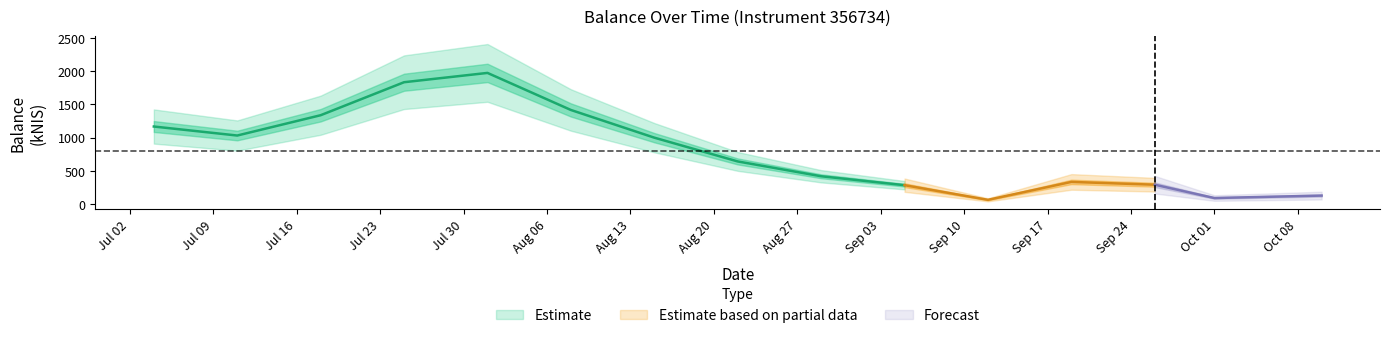

List the labels in order of value, smallest first.

2024-09-12, 2024-10-01, 2024-10-10, 2024-09-05, 2024-09-26, 2024-09-19, 2024-08-29, 2024-08-22, 2024-08-15, 2024-07-11, 2024-07-04, 2024-07-18, 2024-08-08, 2024-07-25, 2024-08-01